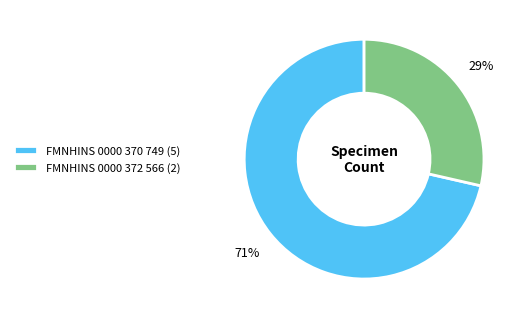

Count the number of slices in the pie.

2